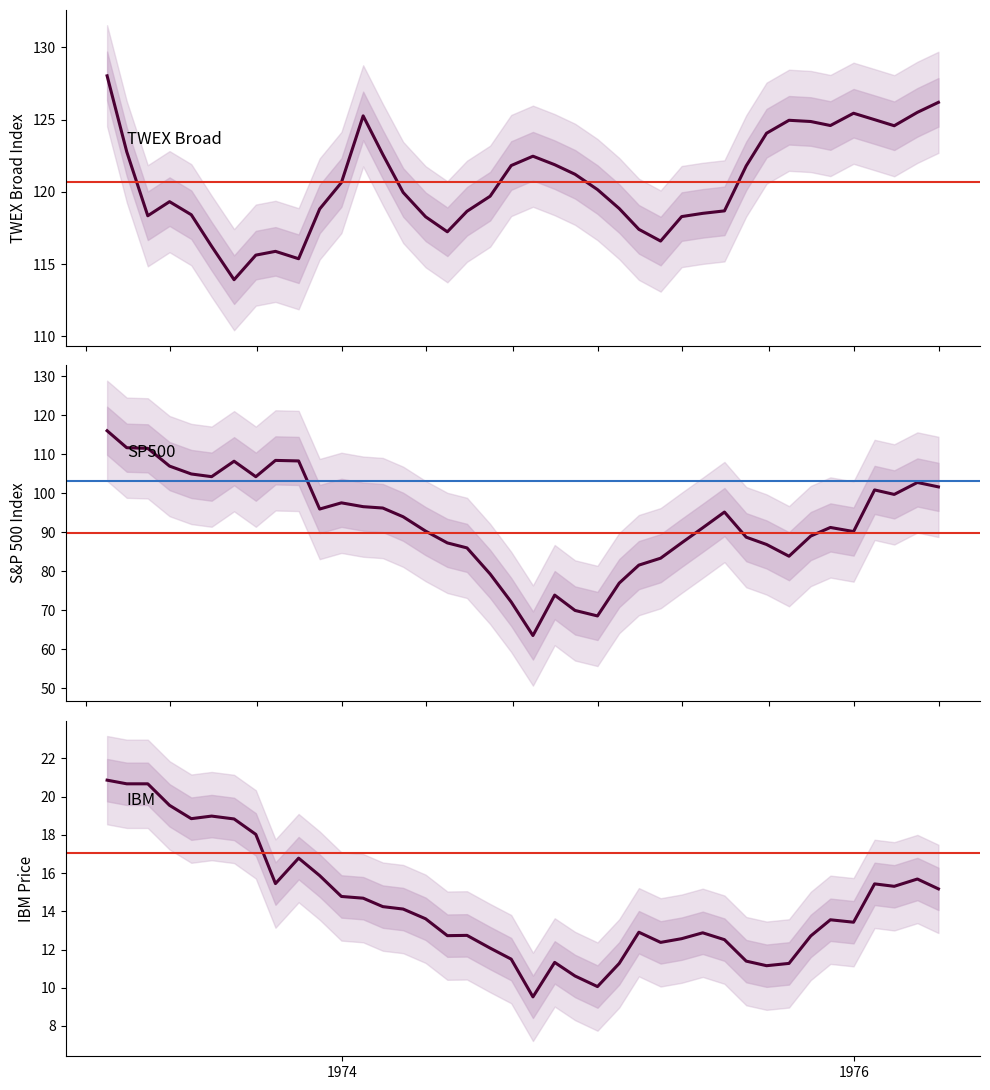

How many interior local peaks does the SP500 series have?

8